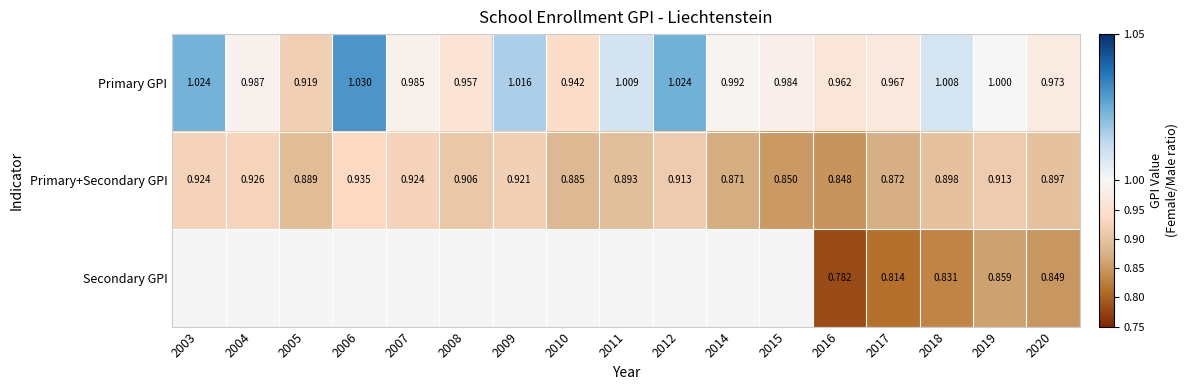

The value of Primary+Secondary GPI at 2008 is 0.3. True or false?

False